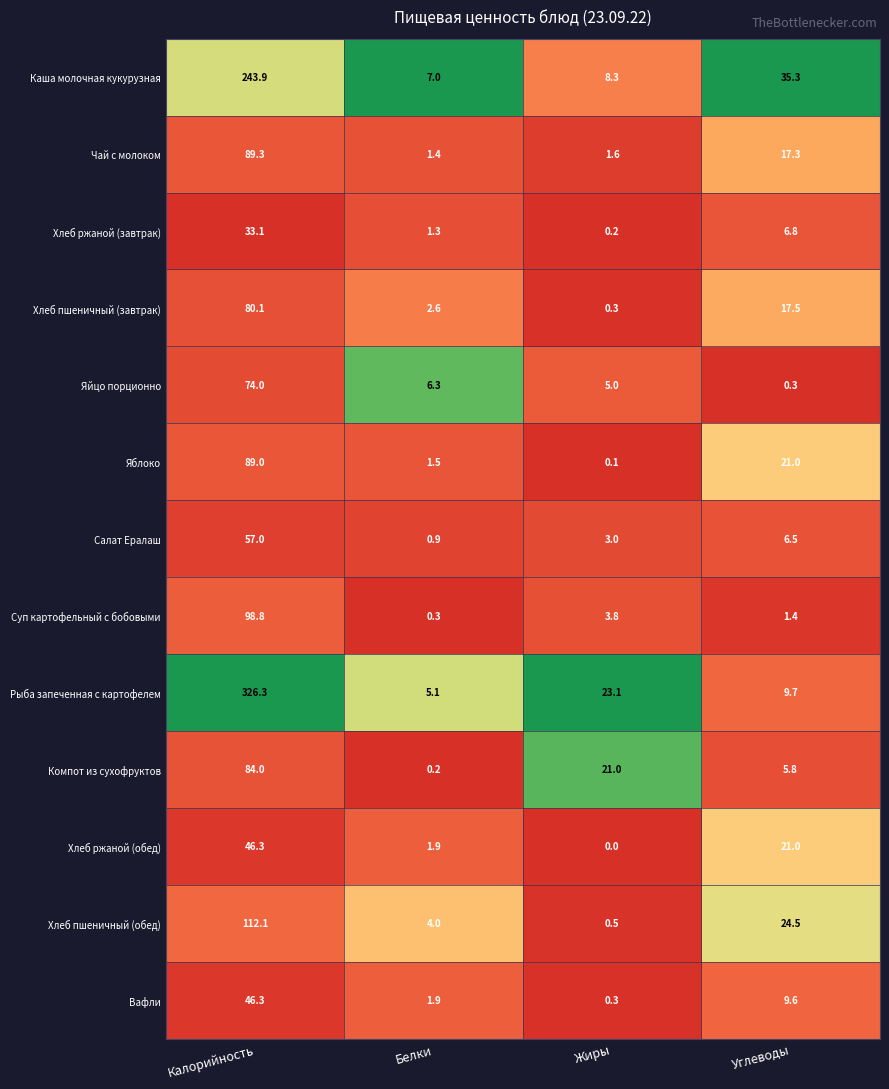

Rank the categories by Компот из сухофруктов value from lowest to highest.

Белки, Углеводы, Жиры, Калорийность